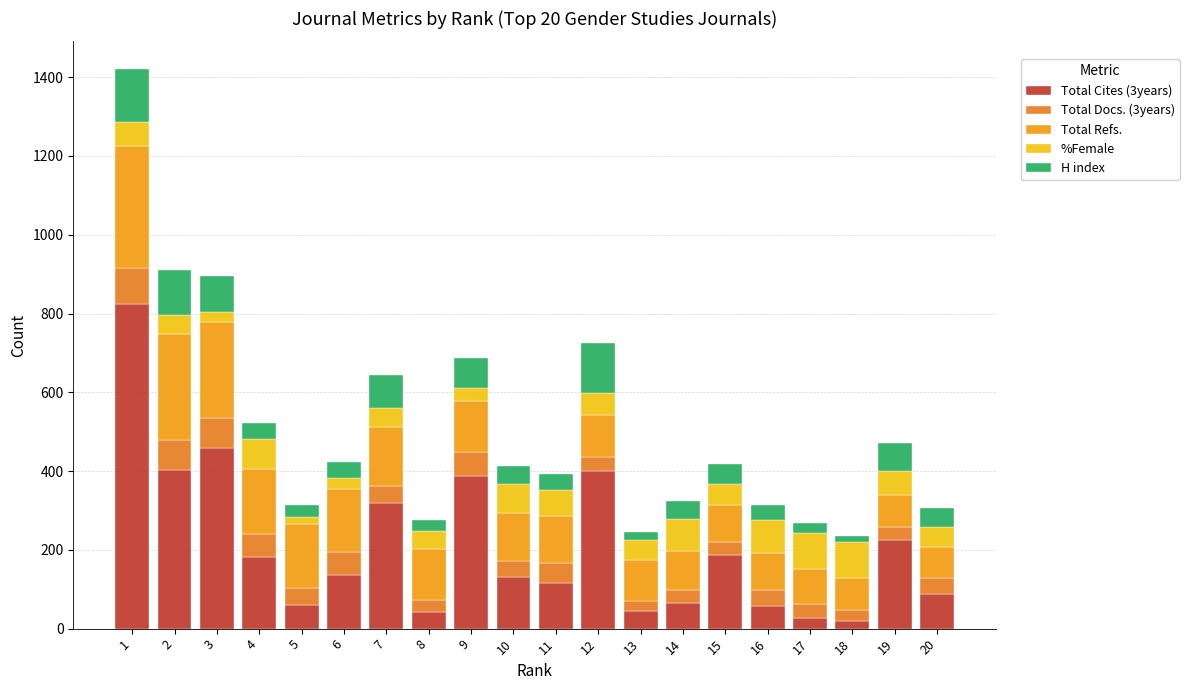

The value of Total Cites (3years) at 13 is 44. True or false?

True